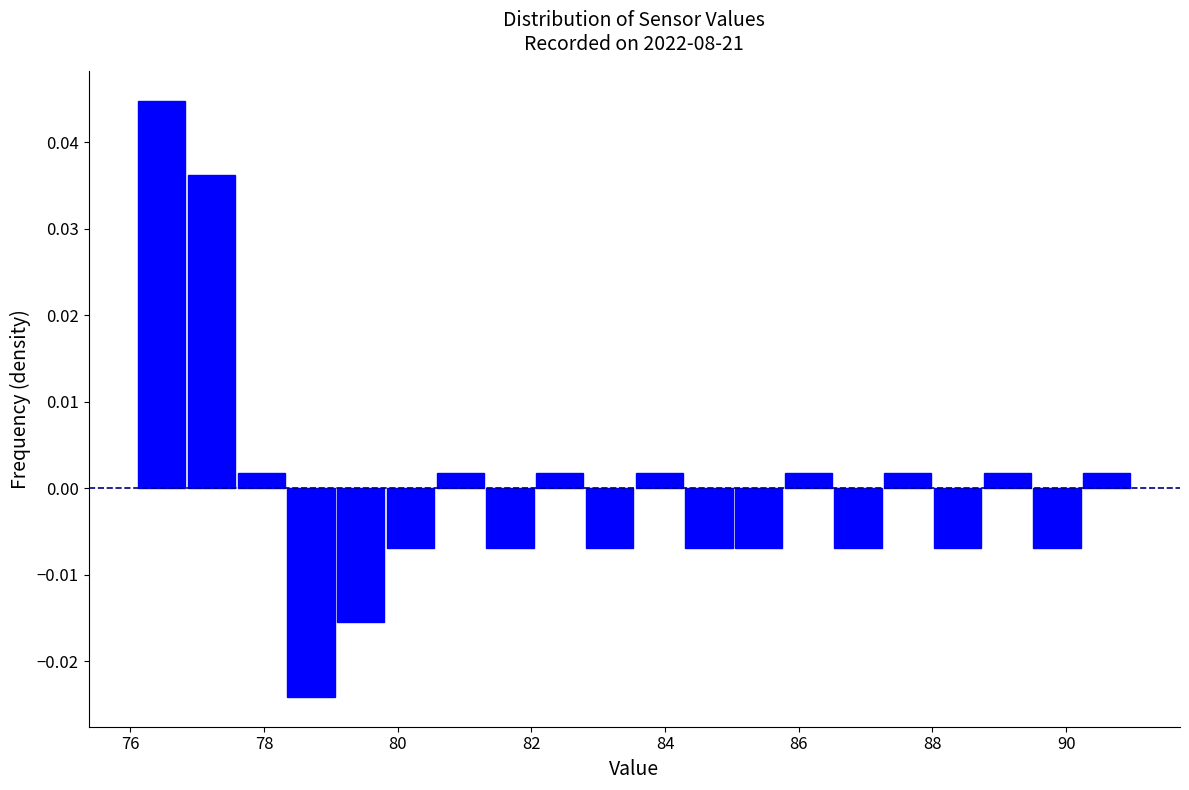

Around what value on the x-axis is the tallest bar? Give the approximate position of its centre, as read against the axis.

76.4